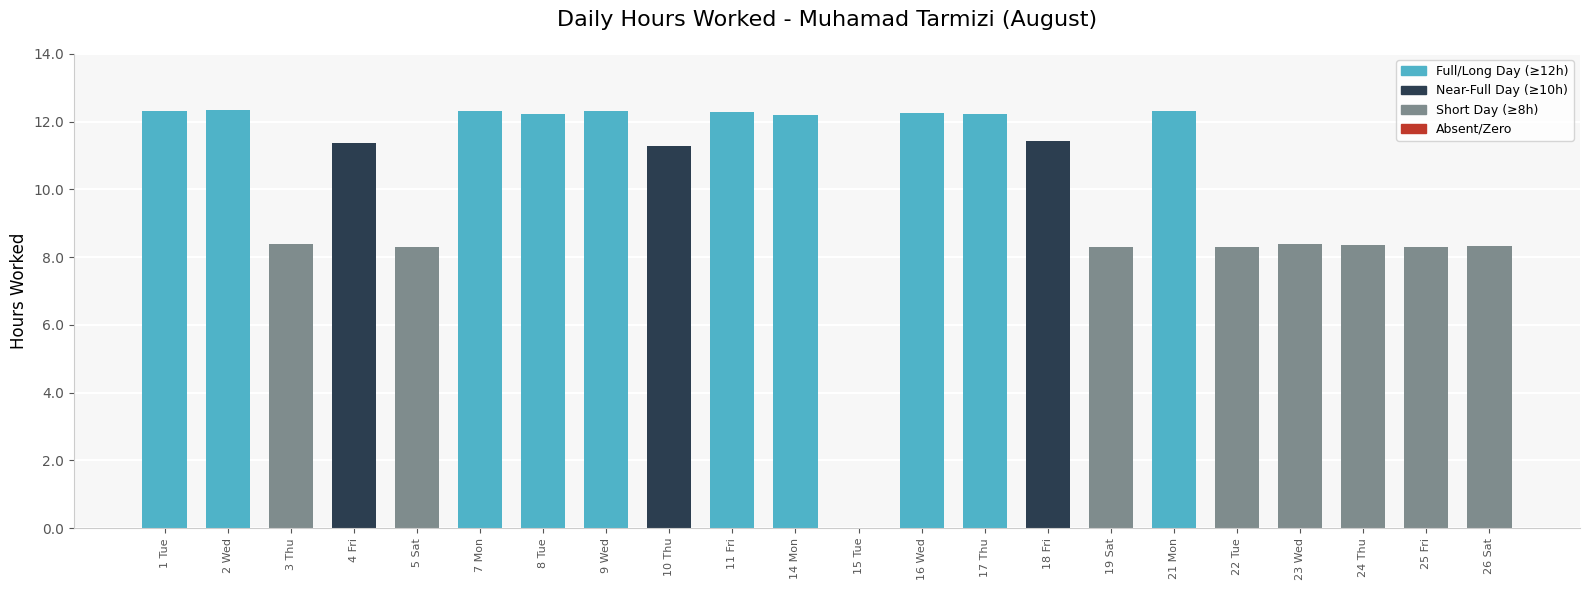

What is the change in value from 5 Sat to 11 Fri?

+4.0